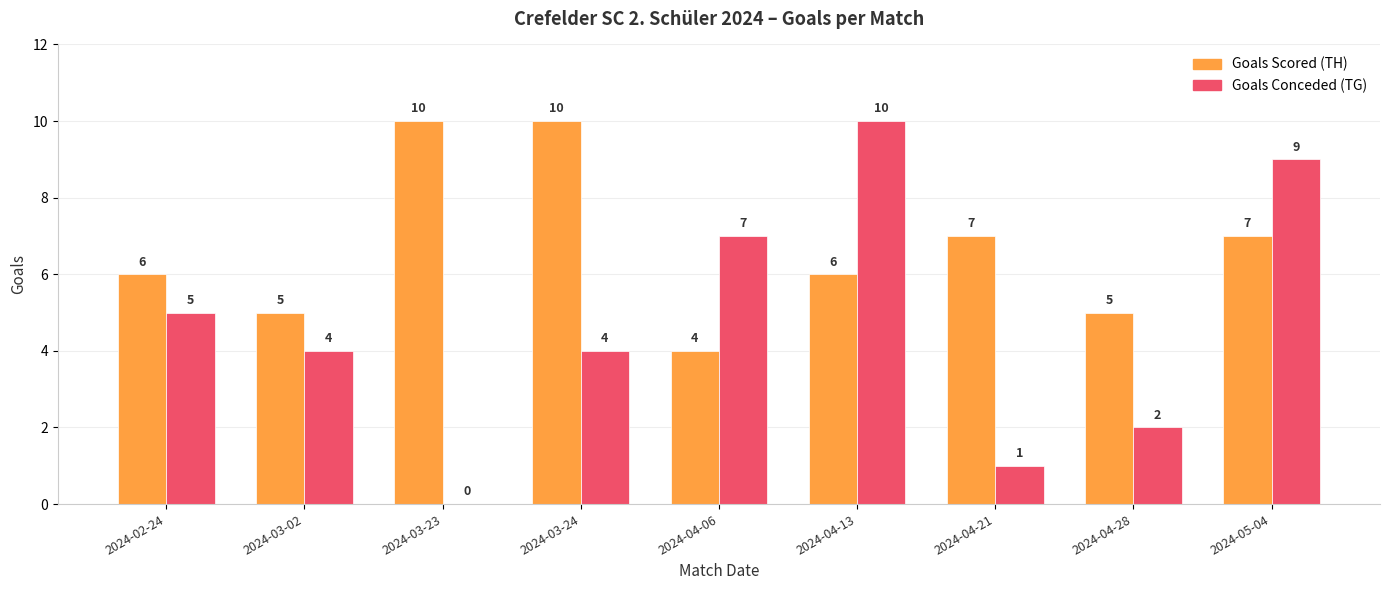

Are the bars horizontal?

No